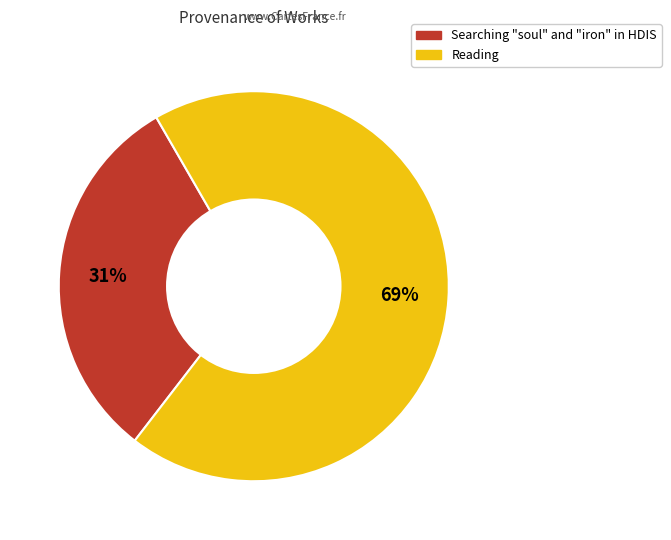

Between Reading and Searching "soul" and "iron" in HDIS, which is larger?

Reading